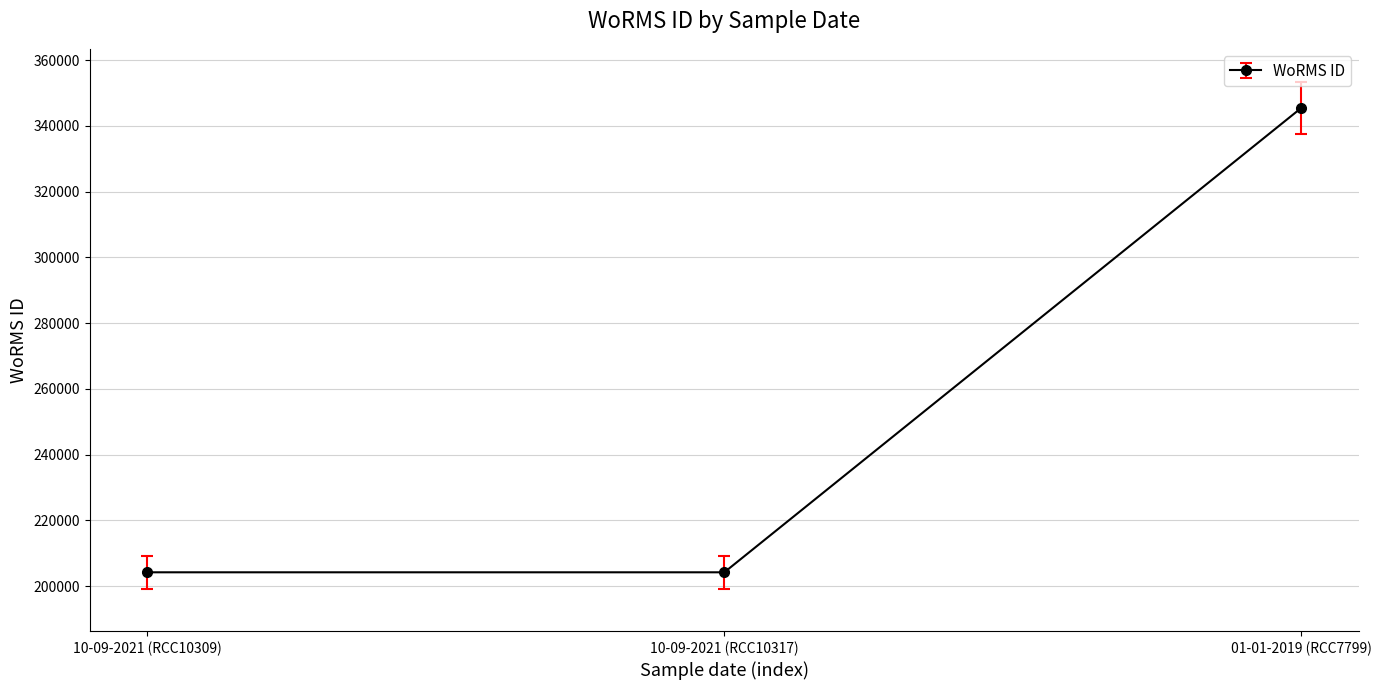

How many lines are shown in the chart?

1